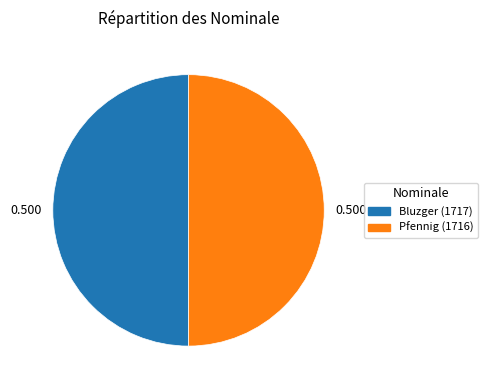

Which category has the smallest portion of the pie?

Pfennig (1716)